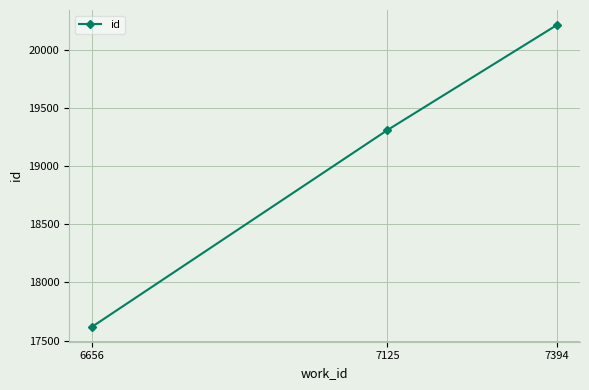

Where is the data nearest to the value 18917?

7125